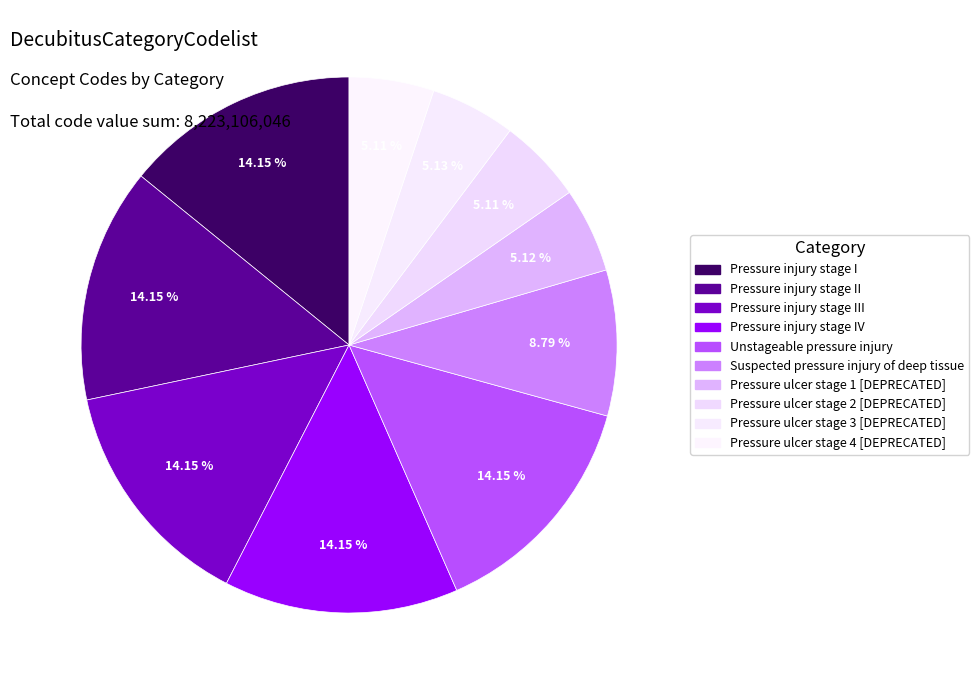

Rank the categories by value from lowest to highest.

Pressure ulcer stage 2 [DEPRECATED], Pressure ulcer stage 4 [DEPRECATED], Pressure ulcer stage 1 [DEPRECATED], Pressure ulcer stage 3 [DEPRECATED], Suspected pressure injury of deep tissue, Pressure injury stage I, Pressure injury stage II, Pressure injury stage III, Pressure injury stage IV, Unstageable pressure injury